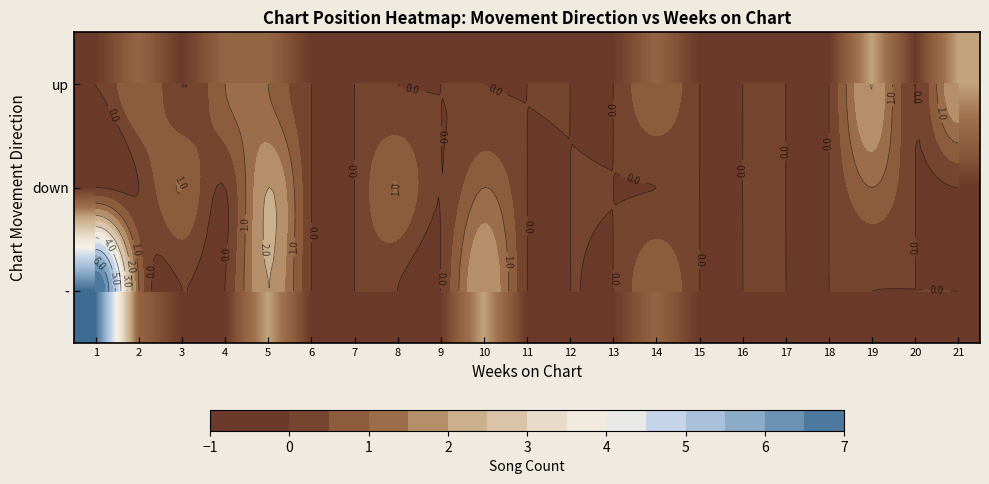

What is the difference between the second highest and second lowest values in the - series?

2